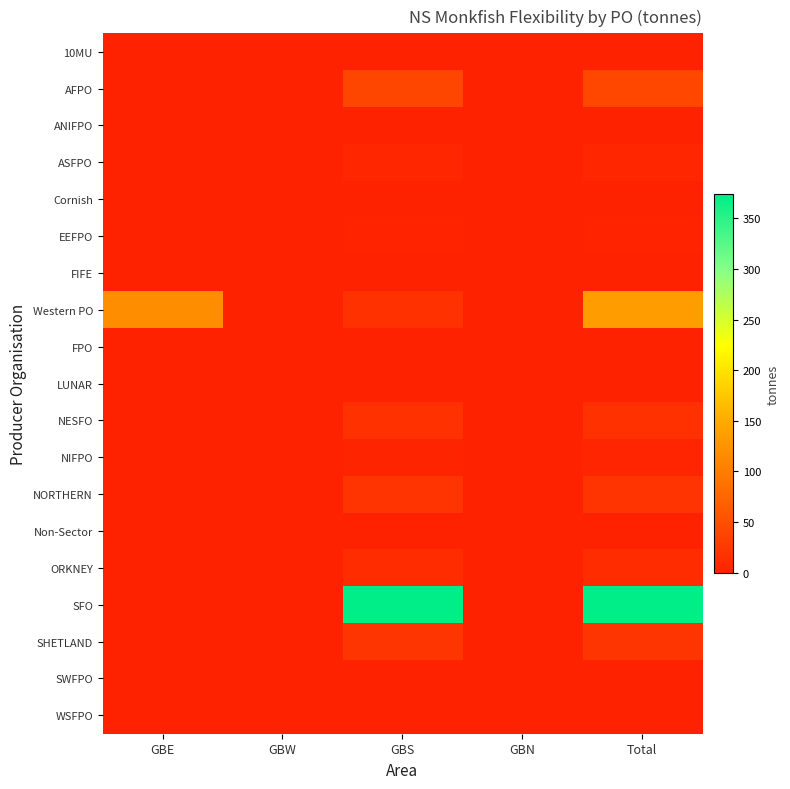

Which series has the largest total across all categories?

SFO